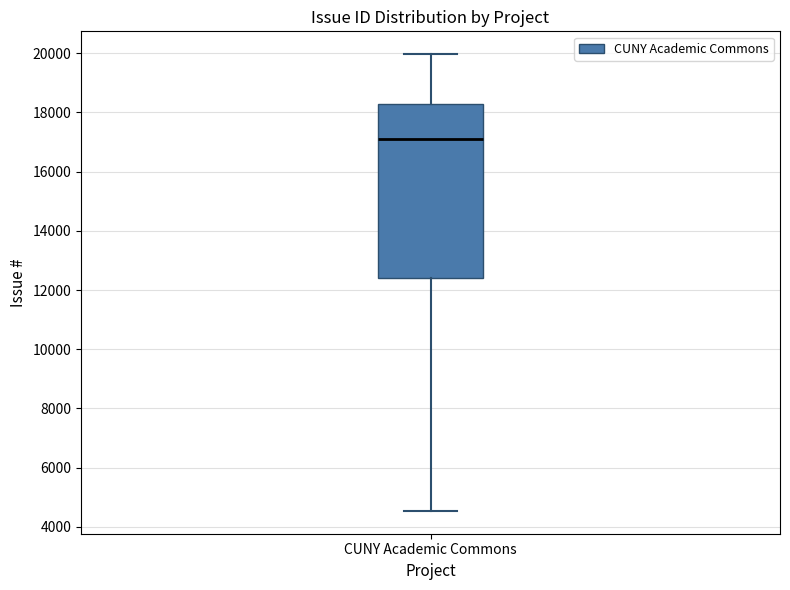

Transcribe this box plot: give where the median line is, the range the box spans, and where the two whiskers end, as read against the y-axis. The values are not printed on the chart, so give them approximately, as read against the axis.

median 17000, box 12400 to 18200, whiskers 4600 to 20000